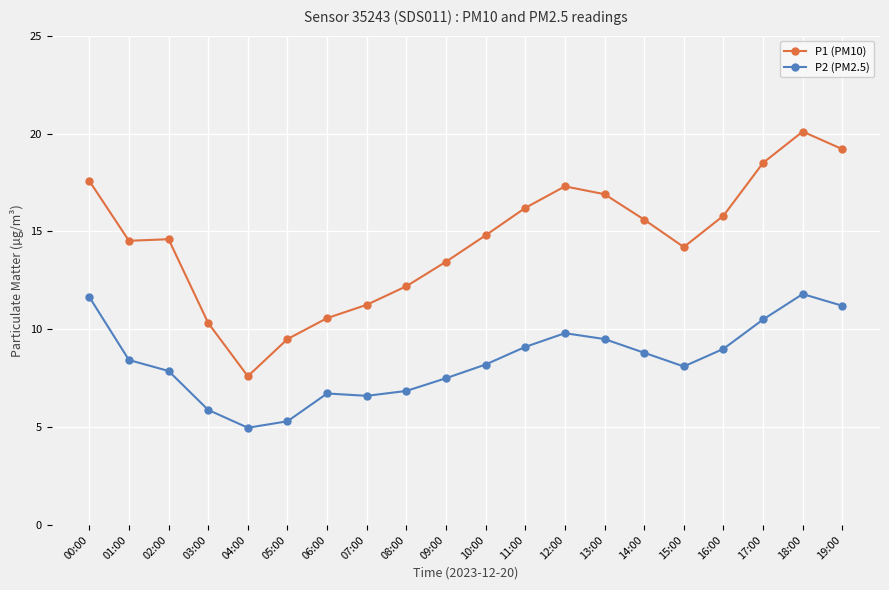

The value of P1 (PM10) at 02:00 is 19.1. True or false?

False